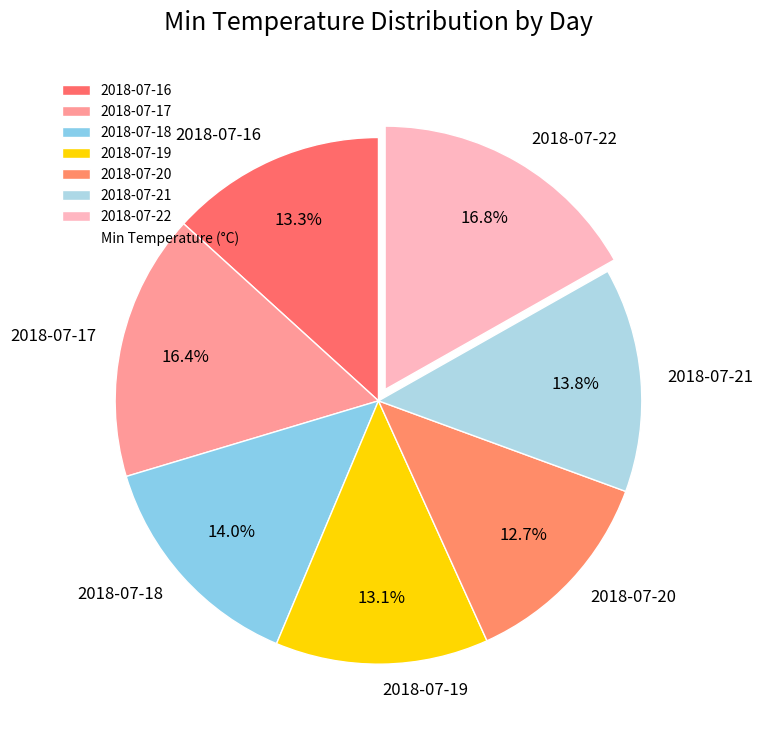

Does any single category account for the majority?

No